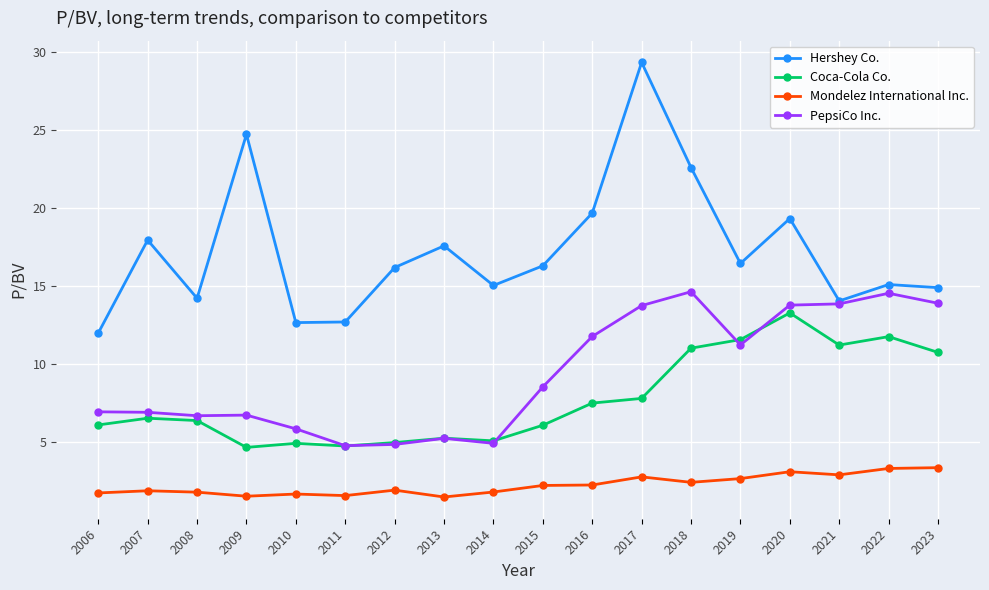

At 2008, list the series in order from largest to smallest.

Hershey Co., PepsiCo Inc., Coca-Cola Co., Mondelez International Inc.